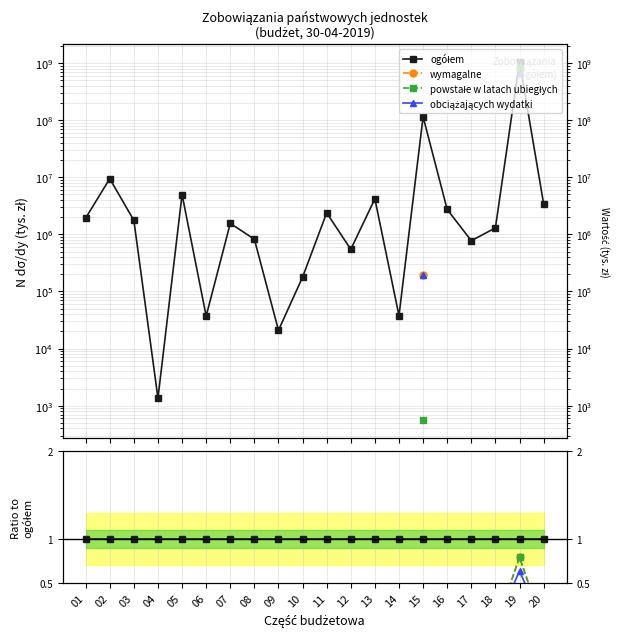

Which series changed the most between 03 and 13?

ogółem